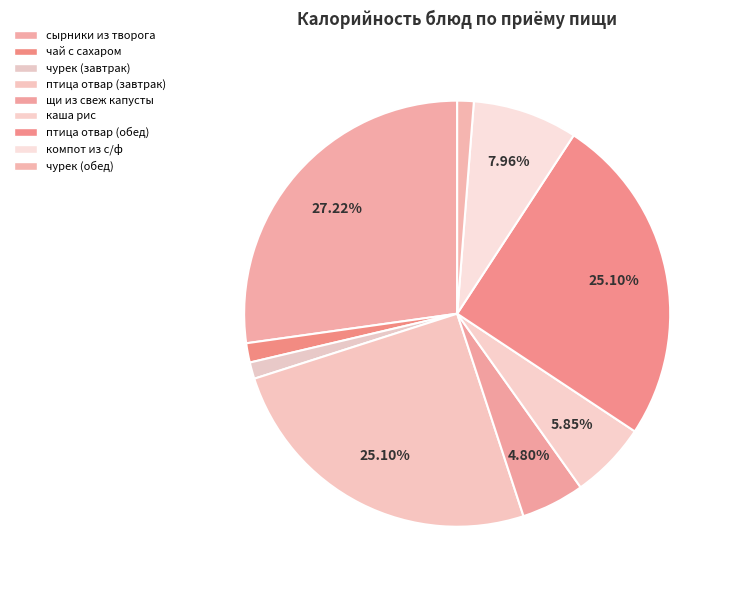

True or false: чурек (завтрак) accounts for 1% of the total.

True